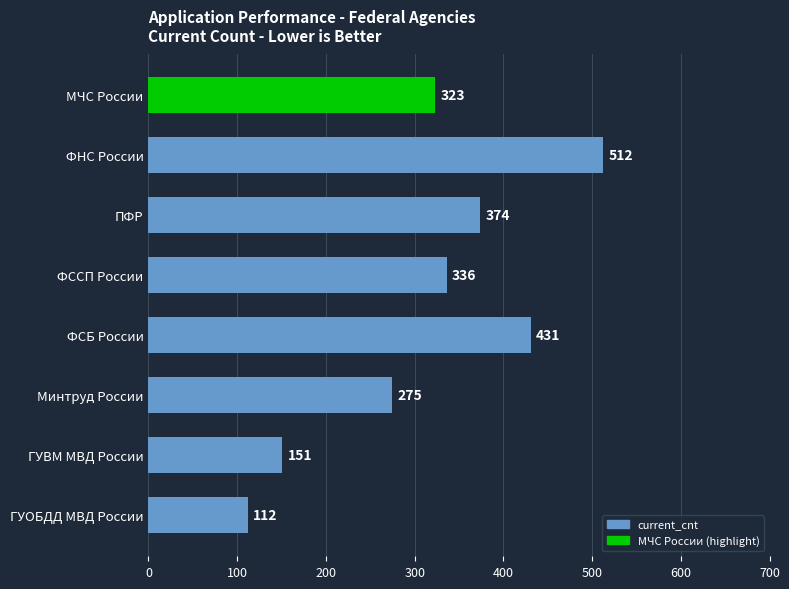

True or false: the data shows 151 at ФСБ России.

False